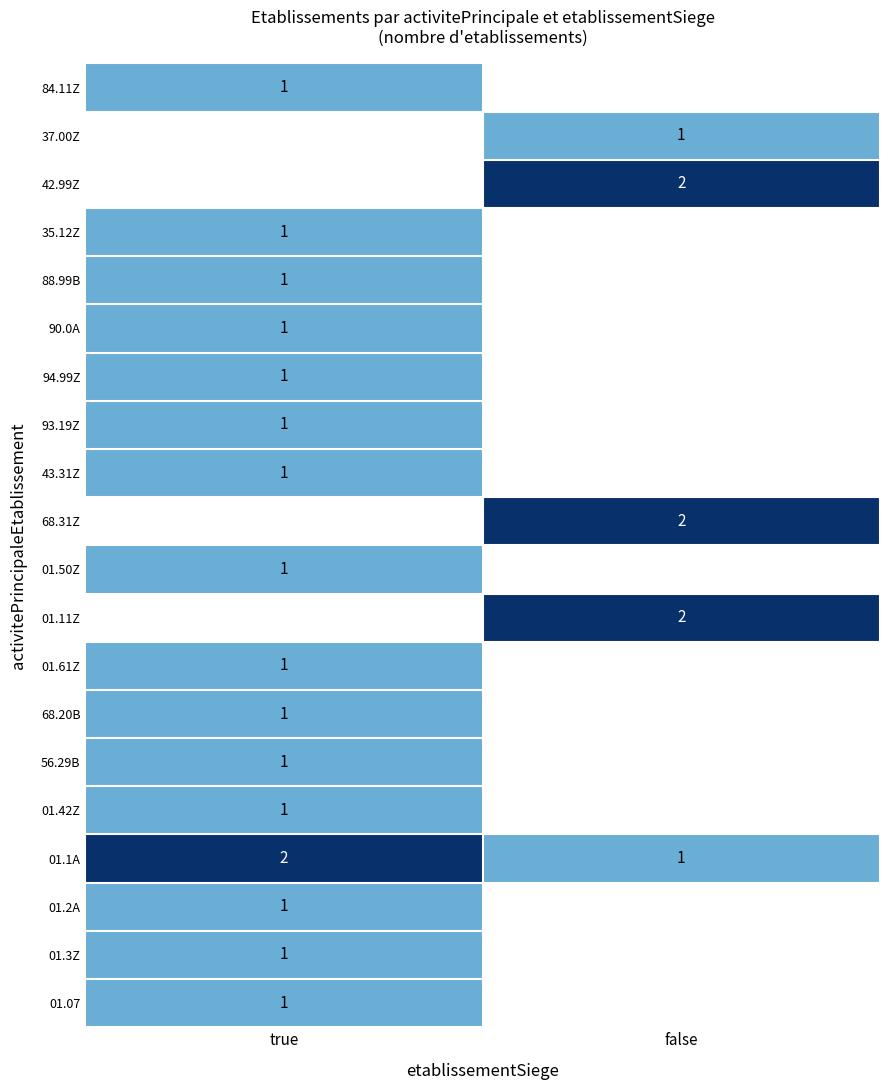

Which has a higher value, false or true?

true